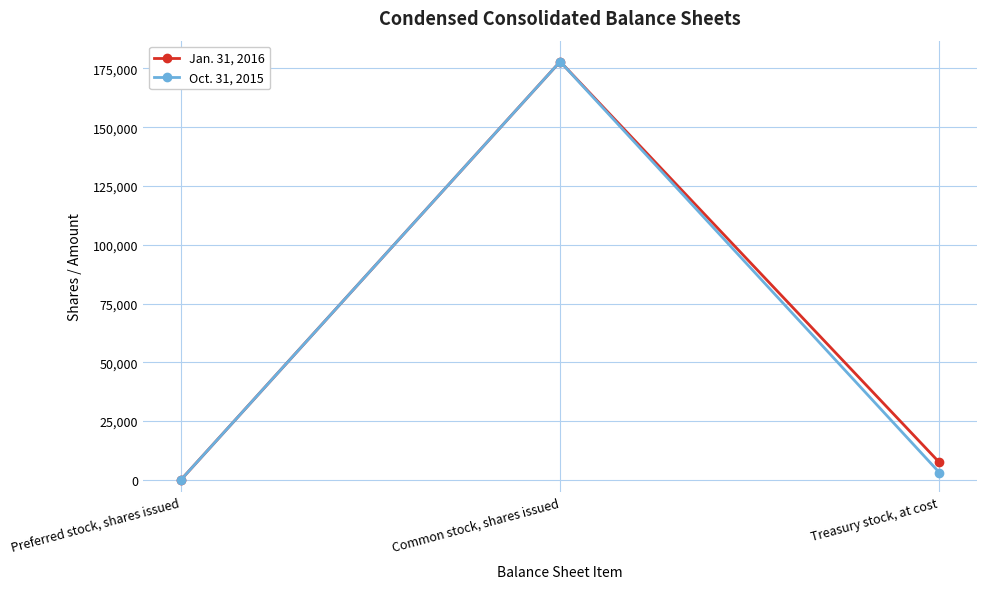

At which label is Jan. 31, 2016 closest to 88966?

Treasury stock, at cost